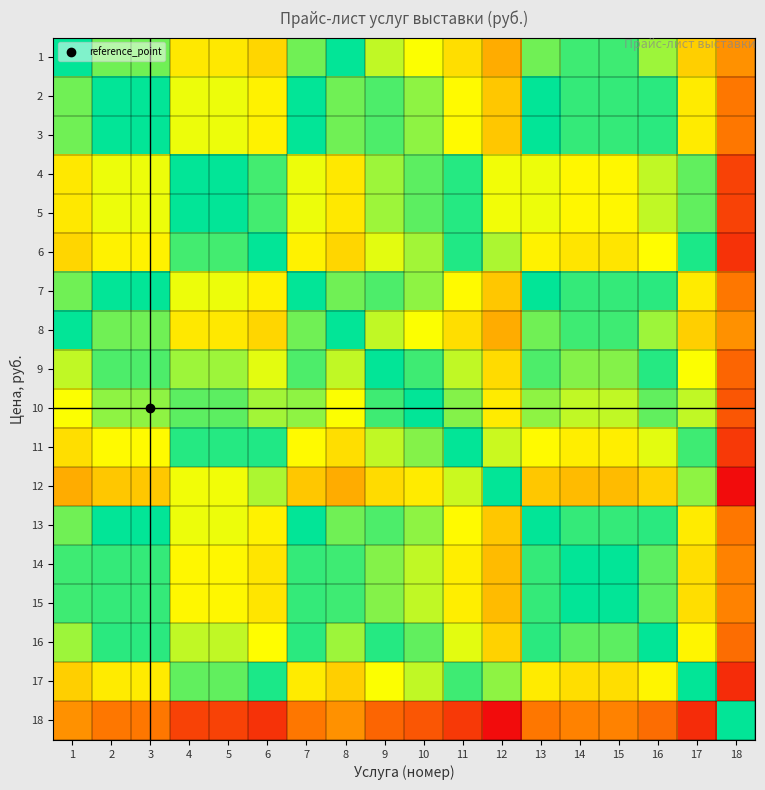

Reading left to right, extract all data points from this chart.

1: 1=0.0	2=-0.6	3=-0.6	4=-1.8	5=-1.8	6=-2.2	7=-0.6	8=0.0	9=-1.0	10=-1.3	11=-2.0	12=-3.1	13=-0.6	14=-0.3	15=-0.3	16=-0.8	17=-2.3	18=3.6
2: 1=0.6	2=0.0	3=0.0	4=-1.2	5=-1.2	6=-1.6	7=0.0	8=0.6	9=-0.4	10=-0.7	11=-1.4	12=-2.5	13=0.0	14=0.3	15=0.3	16=-0.2	17=-1.7	18=4.2
3: 1=0.6	2=0.0	3=0.0	4=-1.2	5=-1.2	6=-1.6	7=0.0	8=0.6	9=-0.4	10=-0.7	11=-1.4	12=-2.5	13=0.0	14=0.3	15=0.3	16=-0.2	17=-1.7	18=4.2
4: 1=1.8	2=1.2	3=1.2	4=0.0	5=0.0	6=-0.4	7=1.2	8=1.8	9=0.8	10=0.5	11=-0.2	12=-1.3	13=1.2	14=1.5	15=1.5	16=1.0	17=-0.5	18=5.4
5: 1=1.8	2=1.2	3=1.2	4=0.0	5=0.0	6=-0.4	7=1.2	8=1.8	9=0.8	10=0.5	11=-0.2	12=-1.3	13=1.2	14=1.5	15=1.5	16=1.0	17=-0.5	18=5.4
6: 1=2.2	2=1.6	3=1.6	4=0.4	5=0.4	6=0.0	7=1.6	8=2.2	9=1.2	10=0.8	11=0.2	12=-0.9	13=1.6	14=1.8	15=1.8	16=1.4	17=-0.2	18=5.8
7: 1=0.6	2=0.0	3=0.0	4=-1.2	5=-1.2	6=-1.6	7=0.0	8=0.6	9=-0.4	10=-0.7	11=-1.4	12=-2.5	13=0.0	14=0.3	15=0.3	16=-0.2	17=-1.7	18=4.2
8: 1=0.0	2=-0.6	3=-0.6	4=-1.8	5=-1.8	6=-2.2	7=-0.6	8=0.0	9=-1.0	10=-1.3	11=-2.0	12=-3.1	13=-0.6	14=-0.3	15=-0.3	16=-0.8	17=-2.3	18=3.6
9: 1=1.0	2=0.4	3=0.4	4=-0.8	5=-0.8	6=-1.2	7=0.4	8=1.0	9=0.0	10=-0.3	11=-1.0	12=-2.1	13=0.4	14=0.7	15=0.7	16=0.2	17=-1.3	18=4.6
10: 1=1.3	2=0.7	3=0.7	4=-0.5	5=-0.5	6=-0.8	7=0.7	8=1.3	9=0.3	10=0.0	11=-0.7	12=-1.7	13=0.7	14=1.0	15=1.0	16=0.5	17=-1.0	18=4.9
11: 1=2.0	2=1.4	3=1.4	4=0.2	5=0.2	6=-0.2	7=1.4	8=2.0	9=1.0	10=0.7	11=0.0	12=-1.1	13=1.4	14=1.7	15=1.7	16=1.2	17=-0.3	18=5.6
12: 1=3.1	2=2.5	3=2.5	4=1.3	5=1.3	6=0.9	7=2.5	8=3.1	9=2.1	10=1.7	11=1.1	12=0.0	13=2.5	14=2.7	15=2.7	16=2.3	17=0.7	18=6.6
13: 1=0.6	2=0.0	3=0.0	4=-1.2	5=-1.2	6=-1.6	7=0.0	8=0.6	9=-0.4	10=-0.7	11=-1.4	12=-2.5	13=0.0	14=0.3	15=0.3	16=-0.2	17=-1.7	18=4.2
14: 1=0.3	2=-0.3	3=-0.3	4=-1.5	5=-1.5	6=-1.8	7=-0.3	8=0.3	9=-0.7	10=-1.0	11=-1.7	12=-2.7	13=-0.3	14=0.0	15=0.0	16=-0.5	17=-2.0	18=3.9
15: 1=0.3	2=-0.3	3=-0.3	4=-1.5	5=-1.5	6=-1.8	7=-0.3	8=0.3	9=-0.7	10=-1.0	11=-1.7	12=-2.7	13=-0.3	14=0.0	15=0.0	16=-0.5	17=-2.0	18=3.9
16: 1=0.8	2=0.2	3=0.2	4=-1.0	5=-1.0	6=-1.4	7=0.2	8=0.8	9=-0.2	10=-0.5	11=-1.2	12=-2.3	13=0.2	14=0.5	15=0.5	16=0.0	17=-1.5	18=4.4
17: 1=2.3	2=1.7	3=1.7	4=0.5	5=0.5	6=0.2	7=1.7	8=2.3	9=1.3	10=1.0	11=0.3	12=-0.7	13=1.7	14=2.0	15=2.0	16=1.5	17=0.0	18=5.9
18: 1=-3.6	2=-4.2	3=-4.2	4=-5.4	5=-5.4	6=-5.8	7=-4.2	8=-3.6	9=-4.6	10=-4.9	11=-5.6	12=-6.6	13=-4.2	14=-3.9	15=-3.9	16=-4.4	17=-5.9	18=0.0